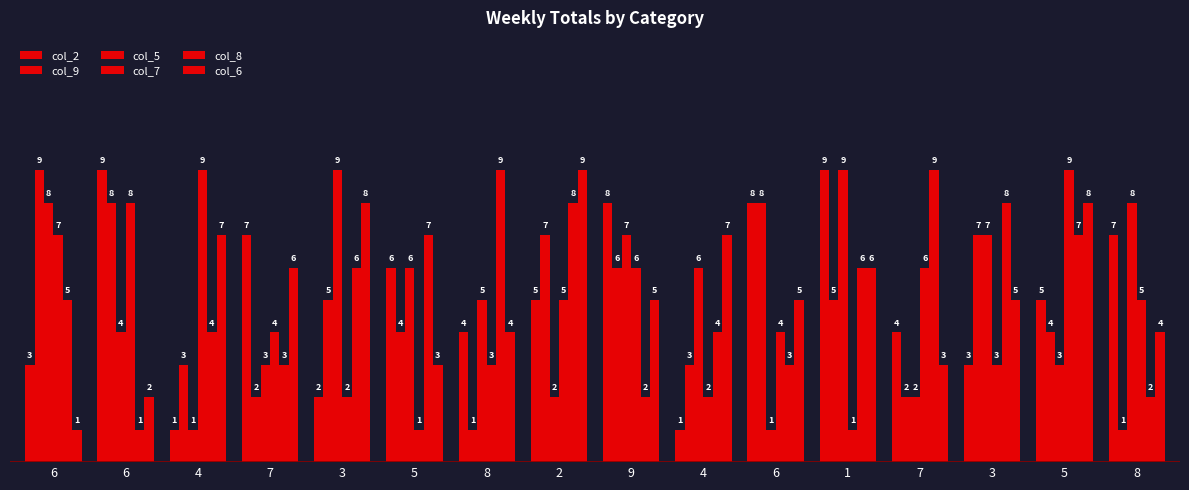

What is the approximate value of col_5 at 7?

2